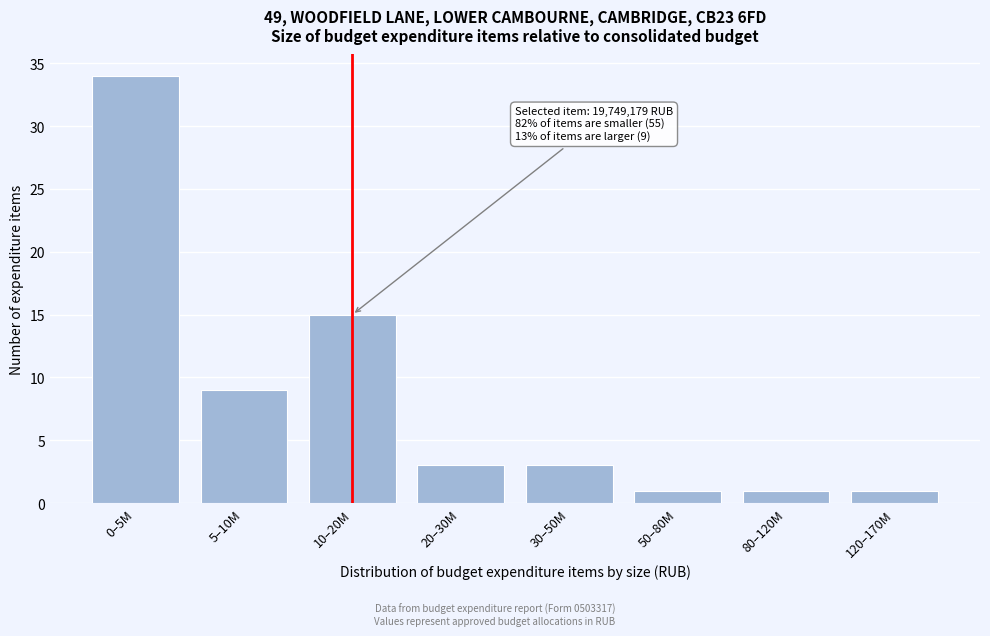

Reading left to right, list all the values displayed in this chart.

34	9	15	3	3	1	1	1